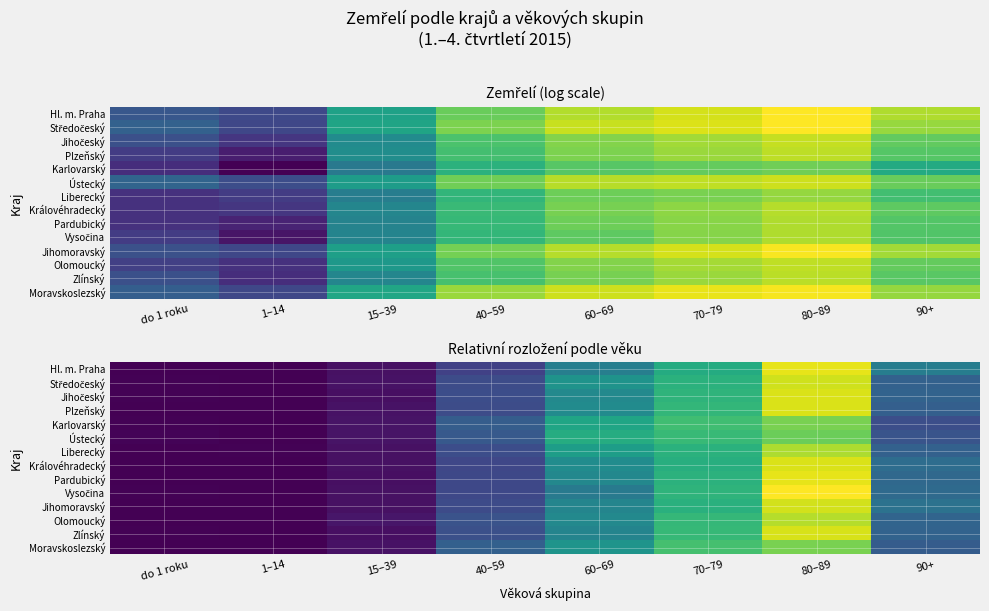

Which series has the widest spread of values?

Vysočina